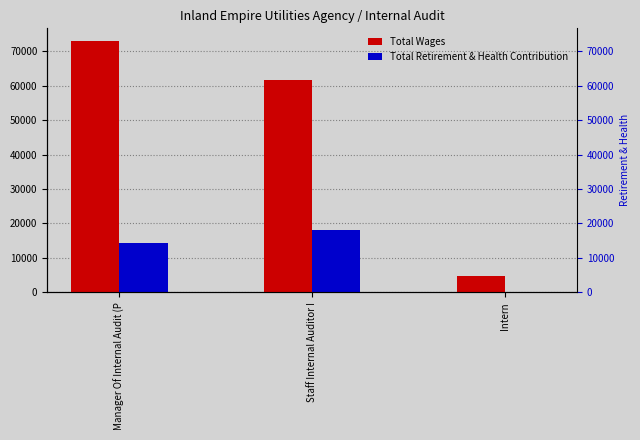

Rank the series at Staff Internal Auditor I from highest to lowest value.

Total Wages, Total Retirement & Health Contribution